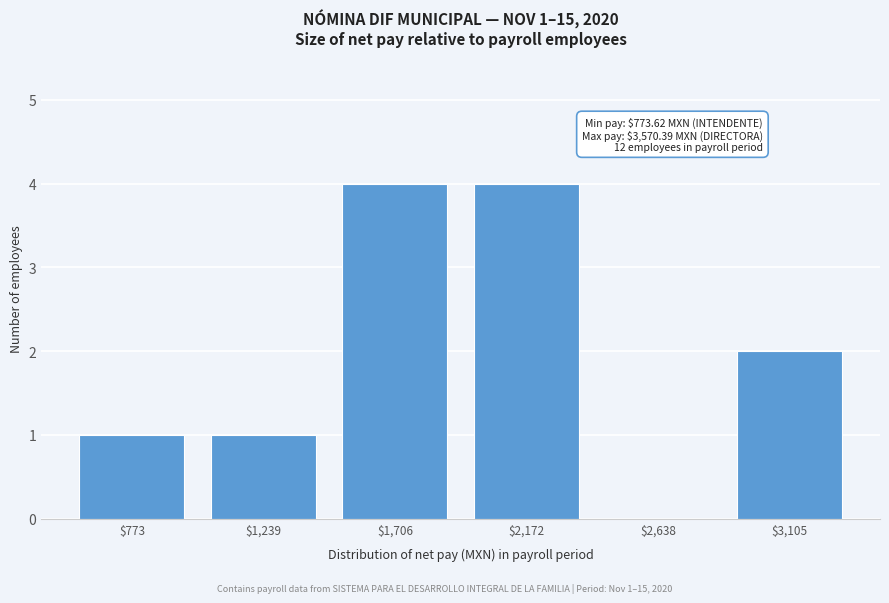

What is the maximum value shown in the chart?

4